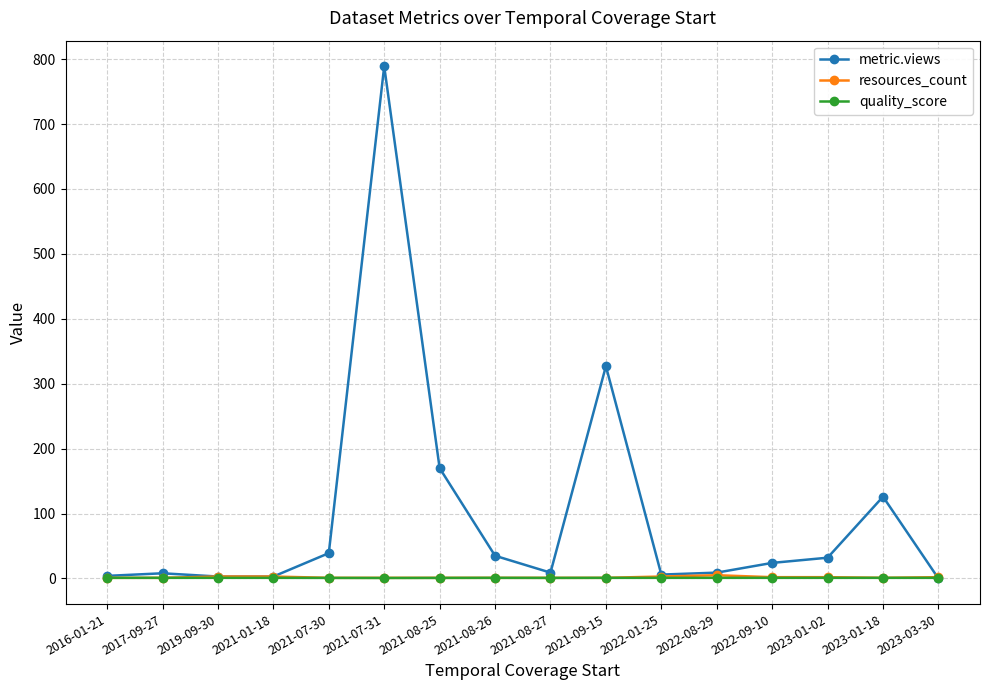

True or false: quality_score has a value of 1.0 at 2023-03-30.

True